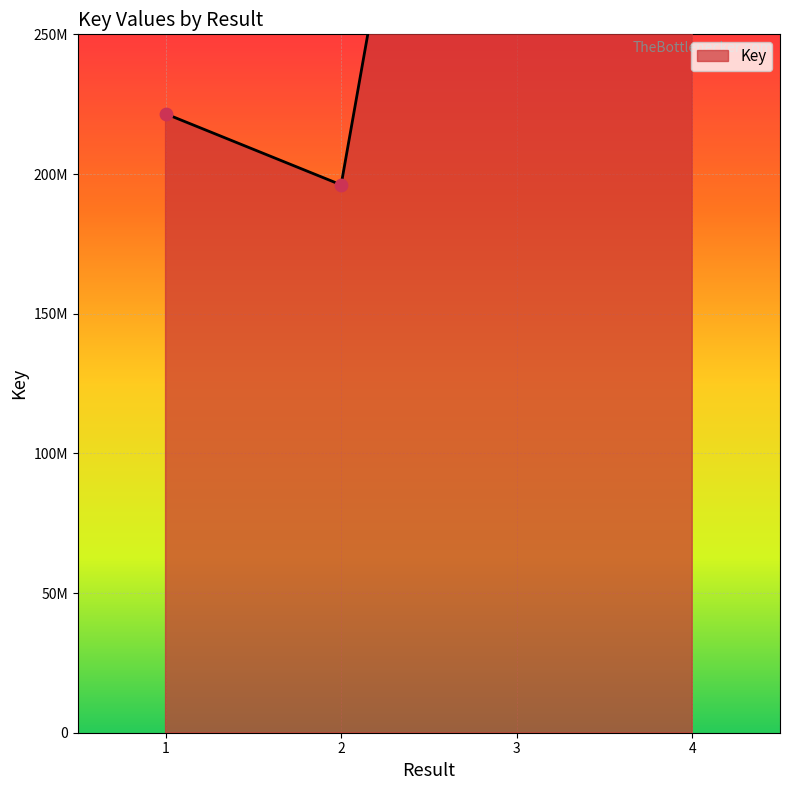

Between 4 and 2, which is larger?

4